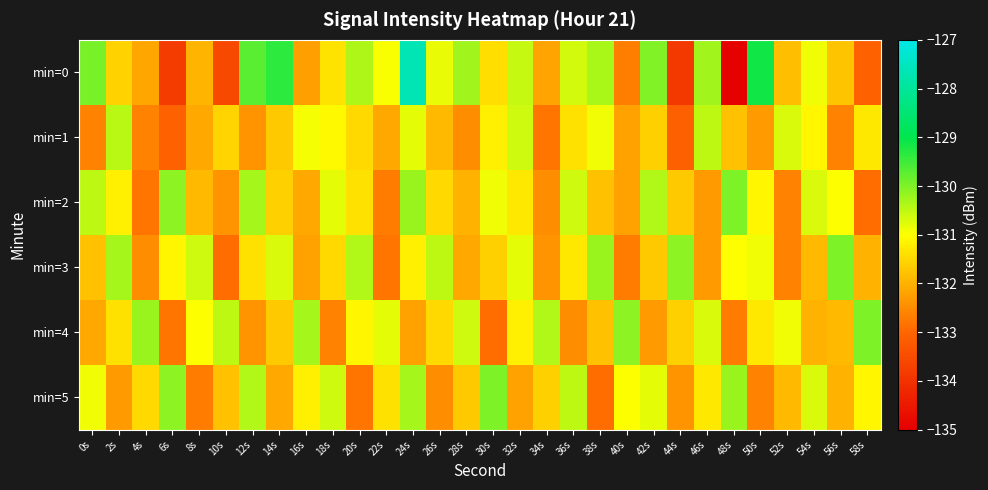

How many series are shown in this chart?

6